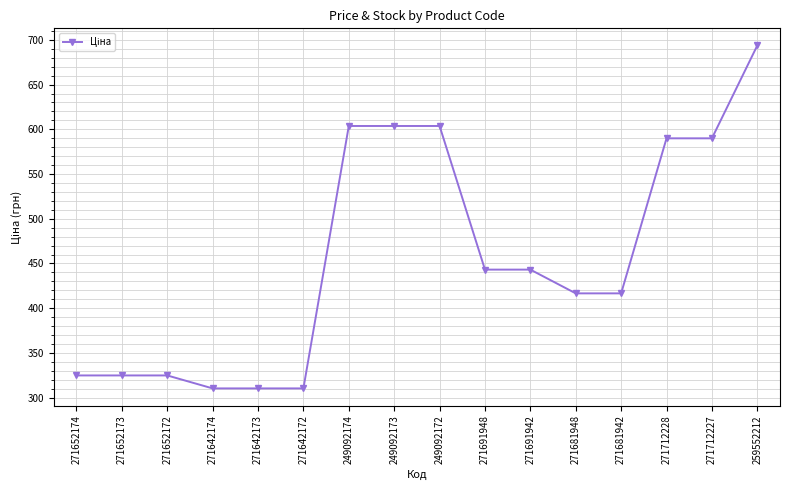

Does the chart display data point markers on the line(s)?

Yes